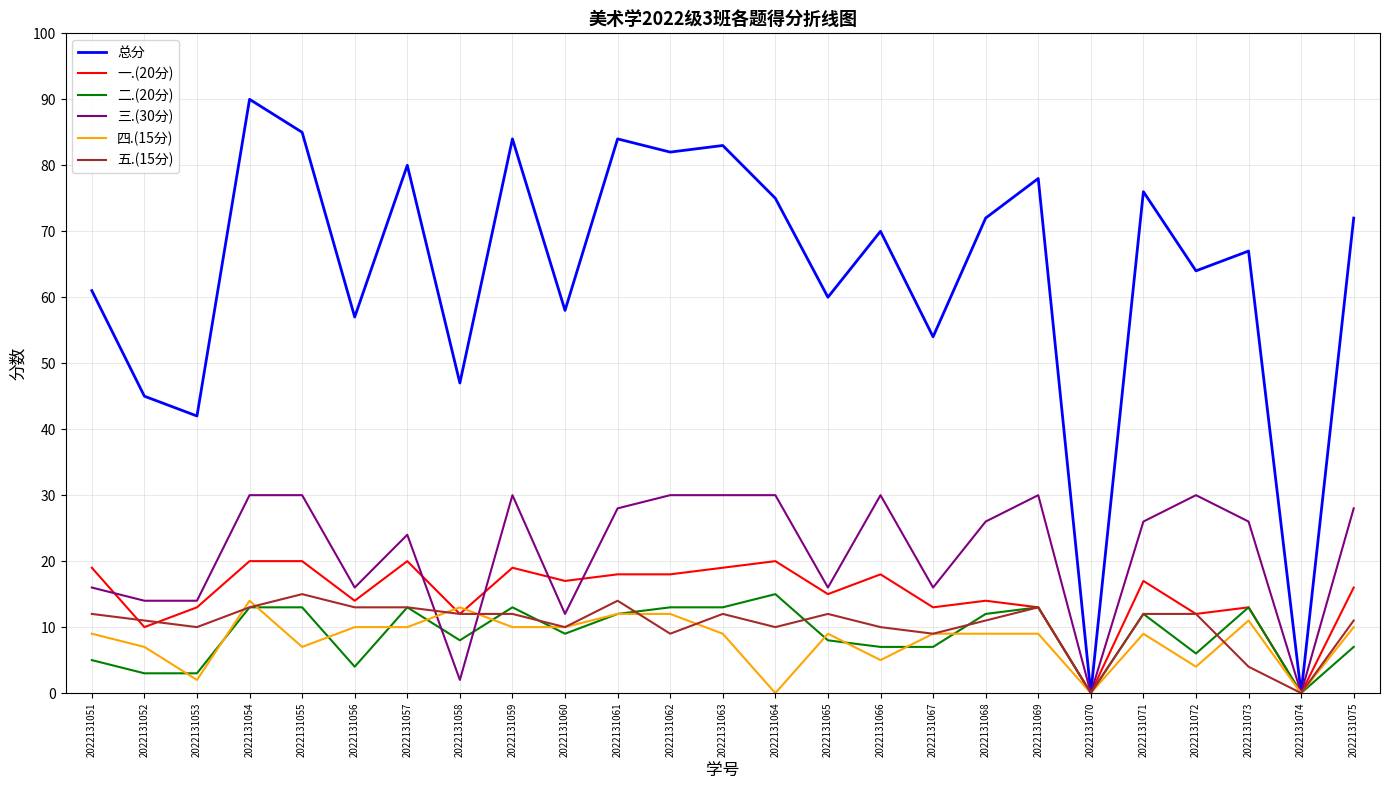

What is the greatest value displayed?

90